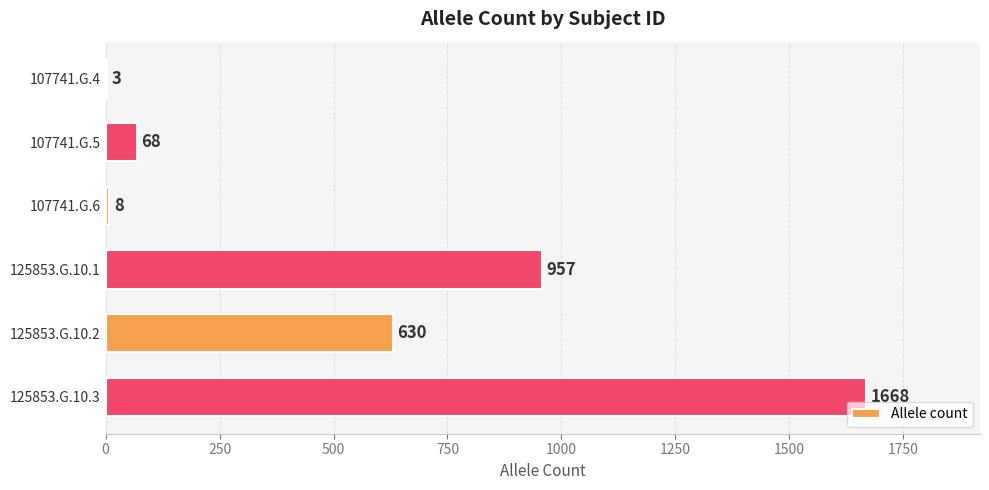

What is the average value?

556